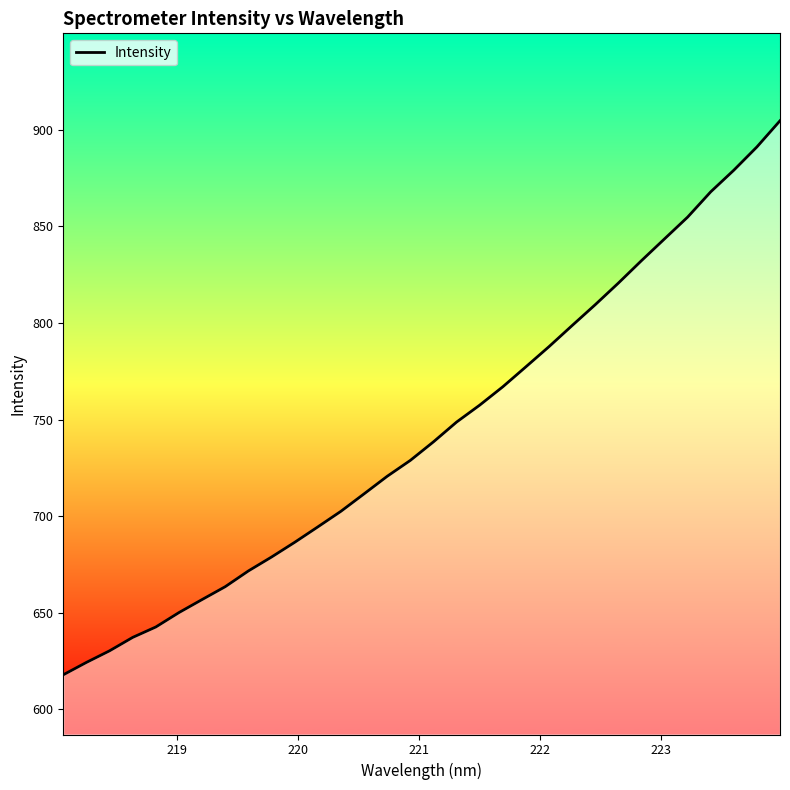

How many lines are shown in the chart?

1